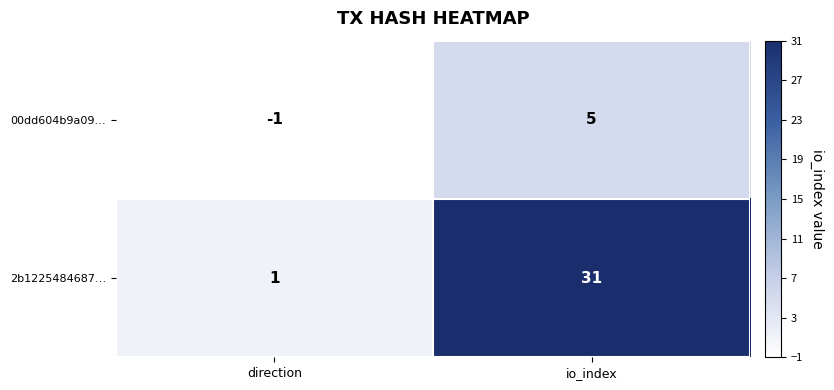

The value of 2b1225484687… at io_index is 9. True or false?

False